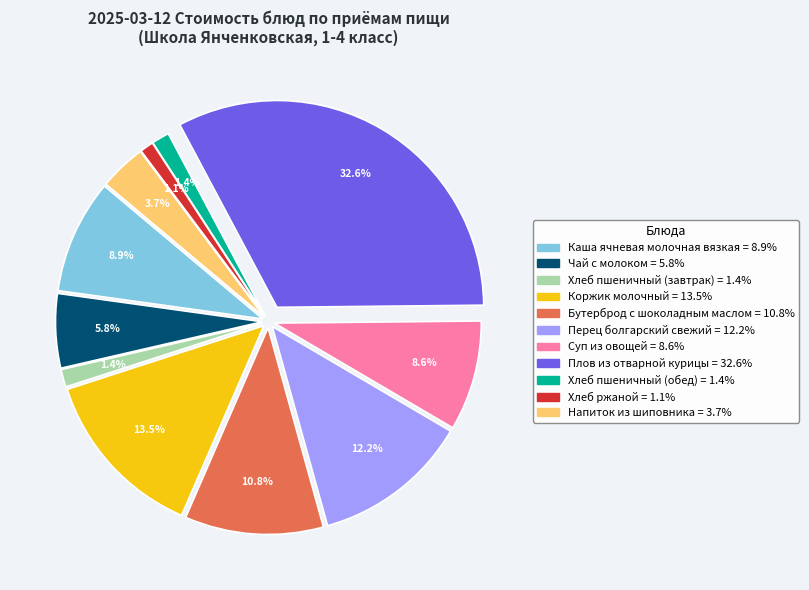

To the nearest percent, what is the difference between the Хлеб пшеничный (завтрак) and Суп из овощей slice percentages?

7%